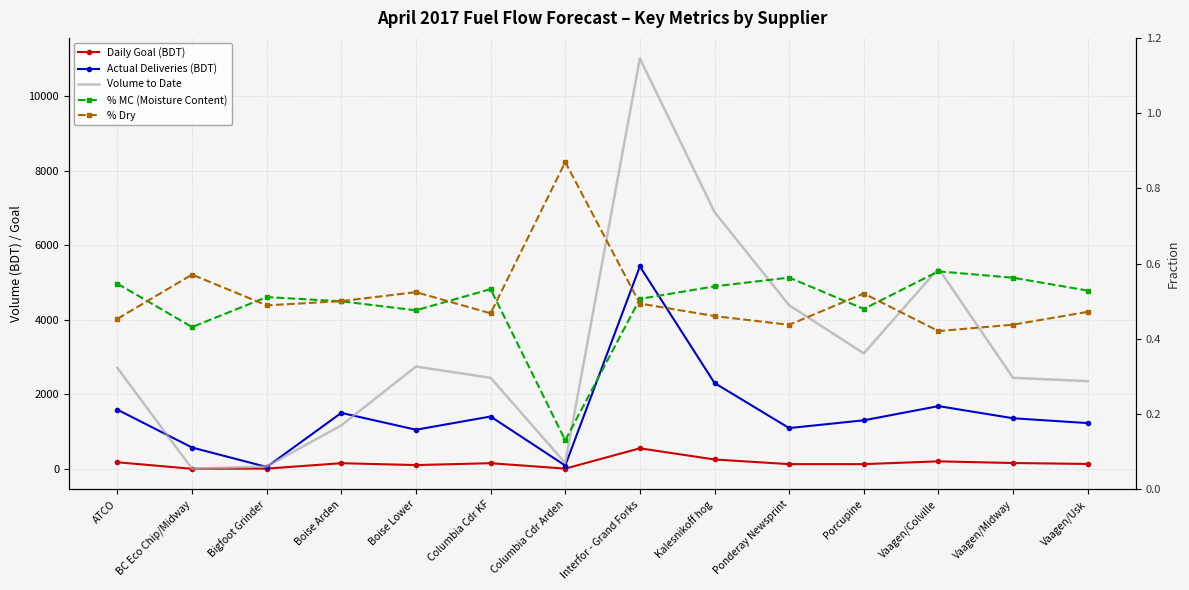

At how many categories does at least one series exceed 3444?

4